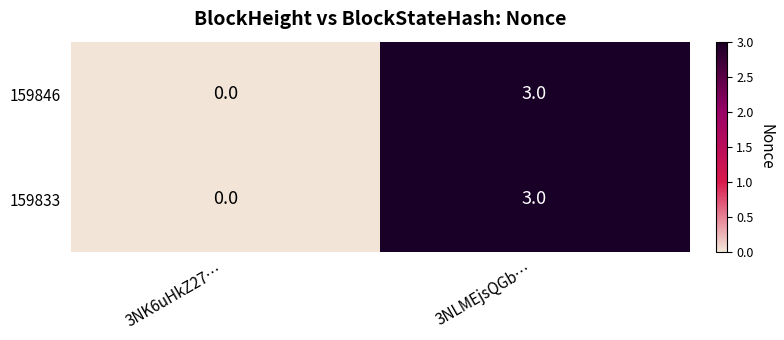

How many data points does each series have?

2